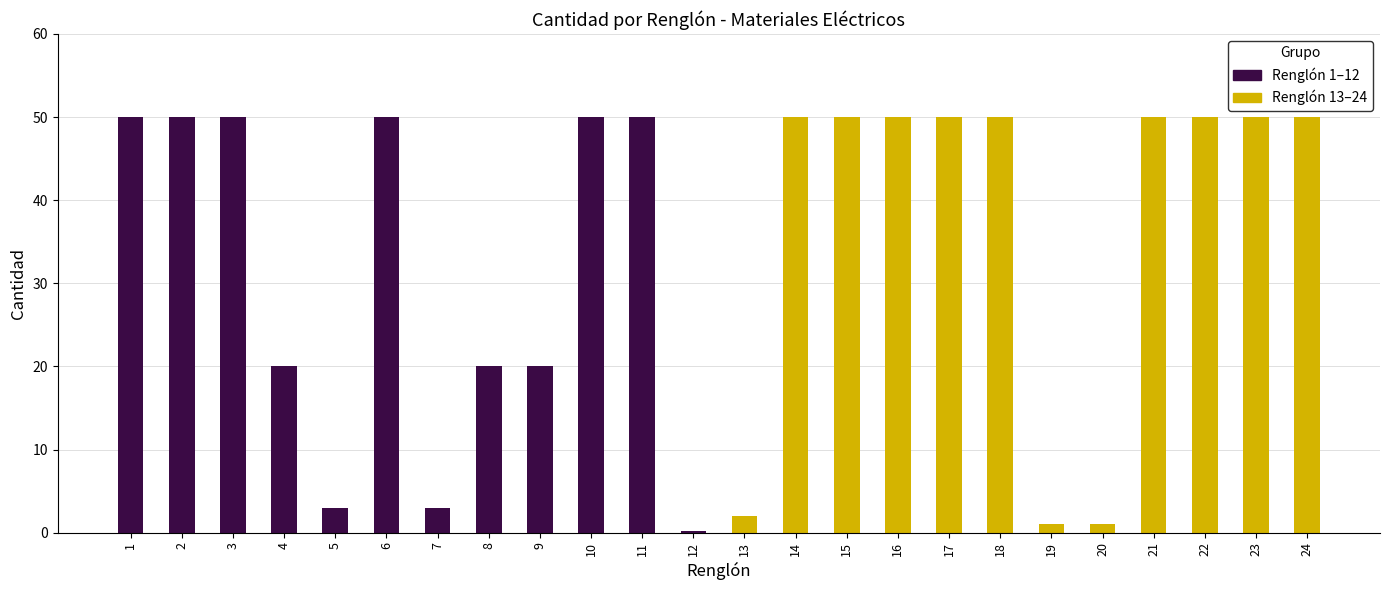

True or false: the data shows 1.0 at 20.

True